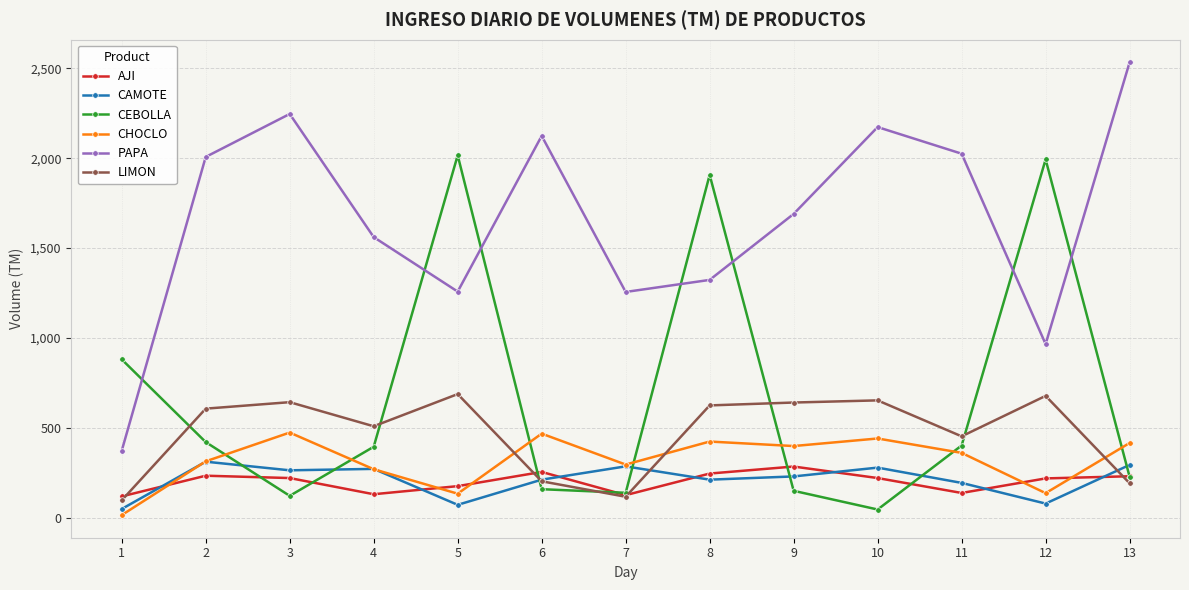

Which series changed the most between 2 and 9?

PAPA